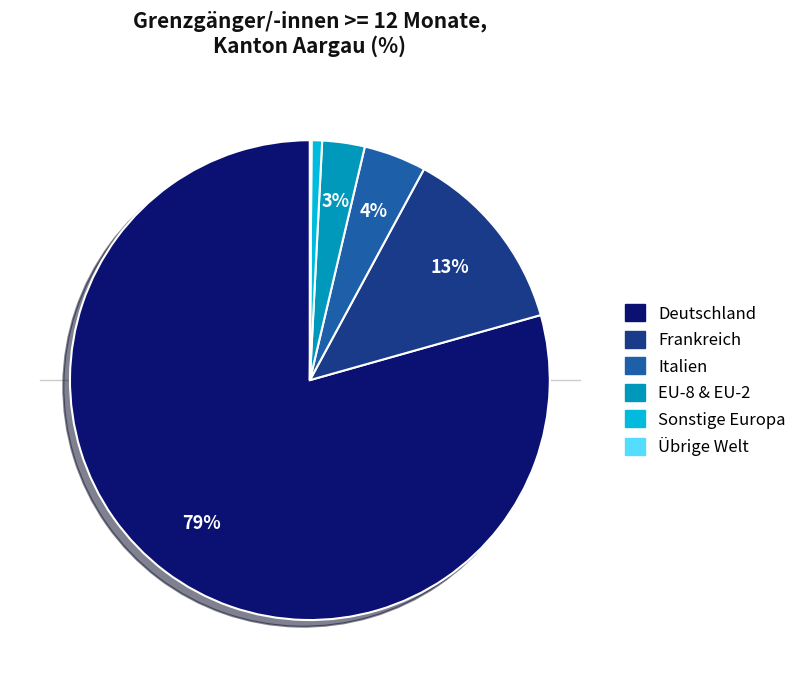

Does any single category account for the majority?

Yes